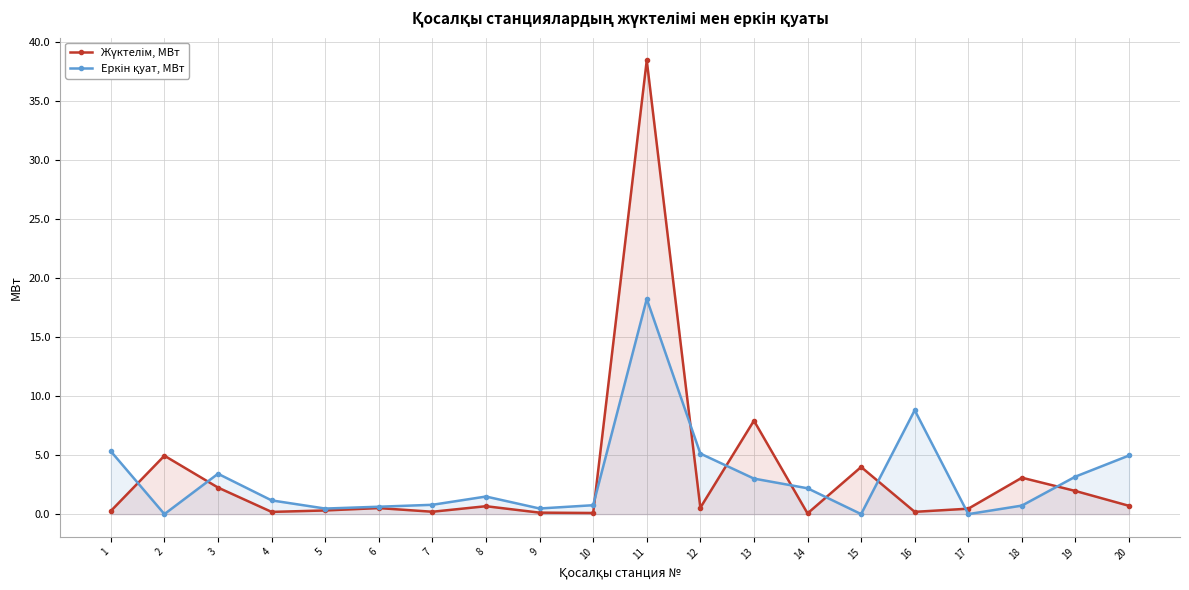

What is the average value of the Еркін қуат, МВт series?

3.0